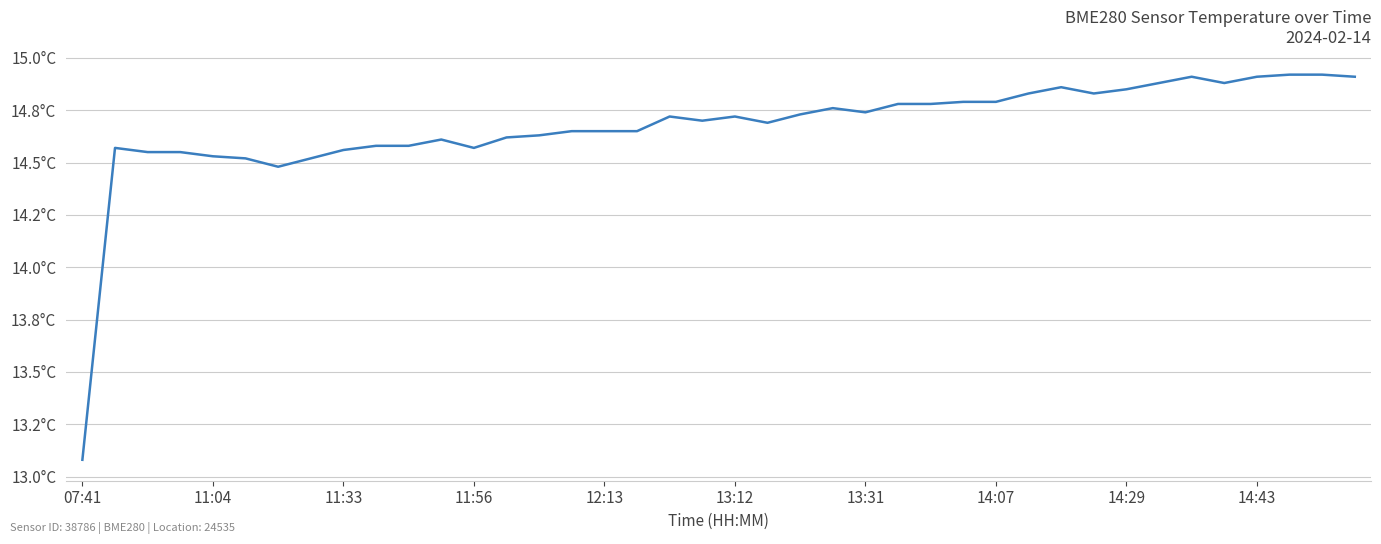

Does the chart display data point markers on the line(s)?

No